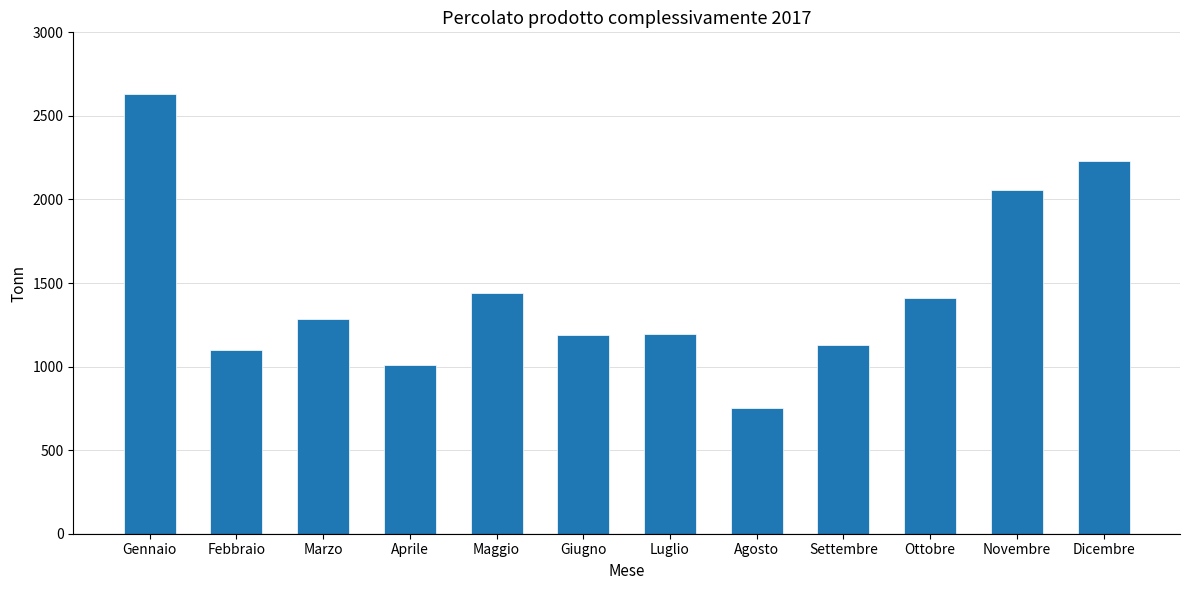

How many values exceed 1287?

6